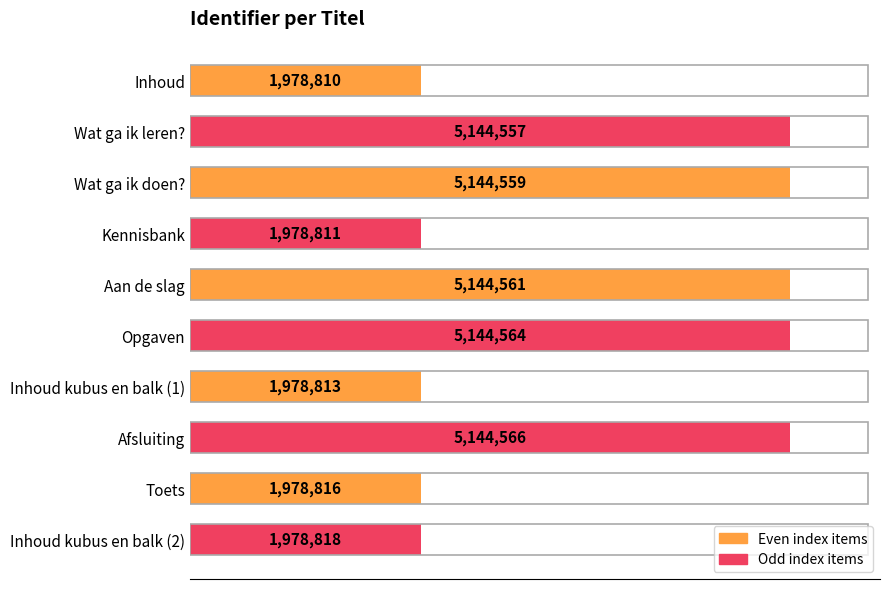

What is the greatest value displayed?

5144566